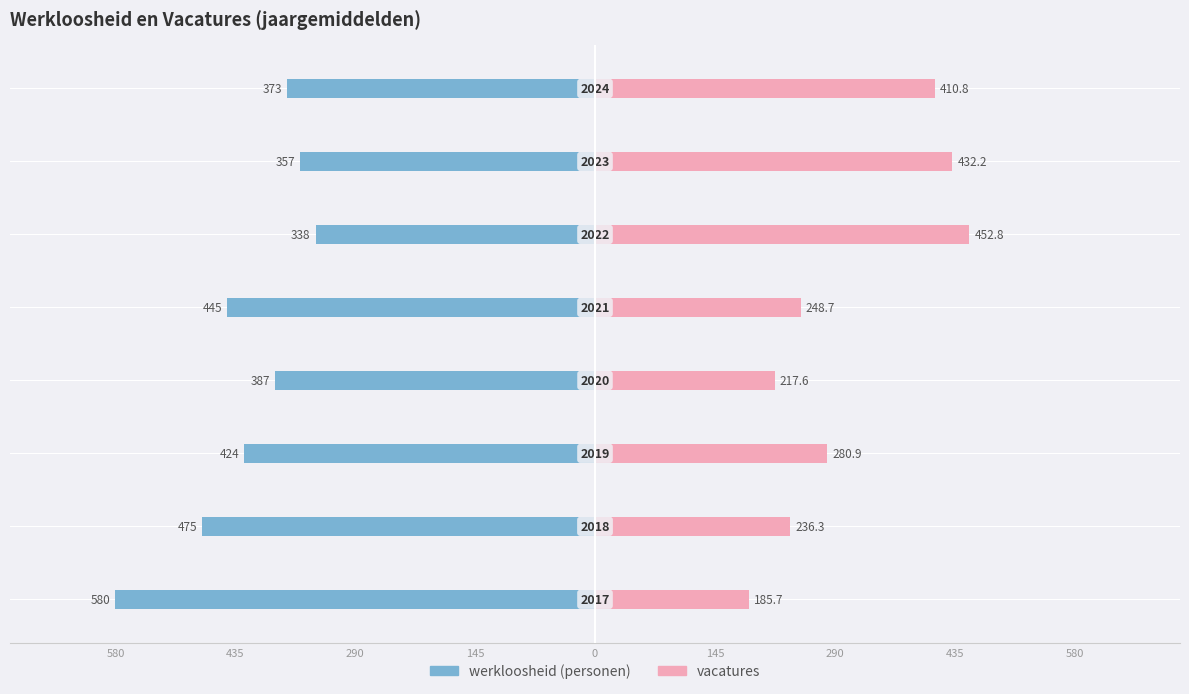

What is the average value of the werkloosheid (personen) series?

-422.4